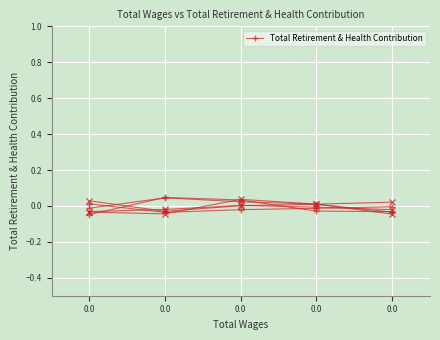

The value at 0.0 is 0.0. True or false?

True